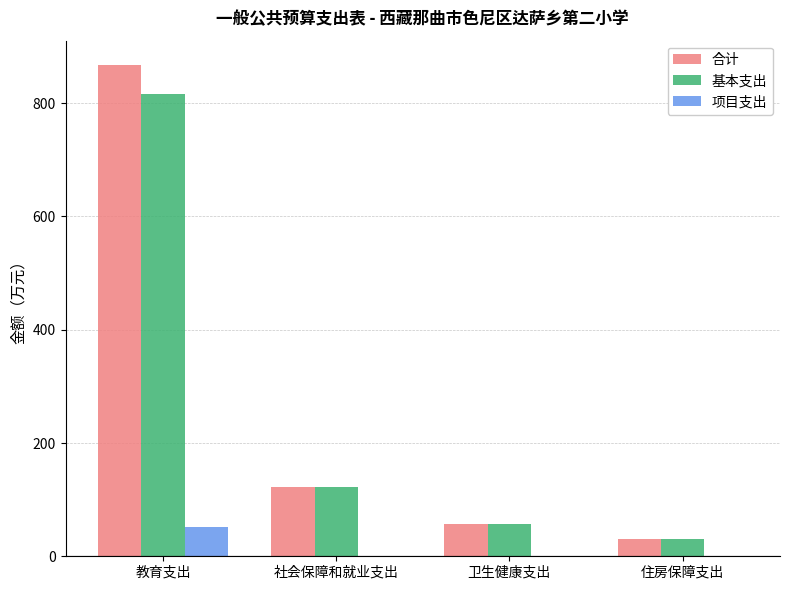

At which category is the sum across all series the highest?

教育支出